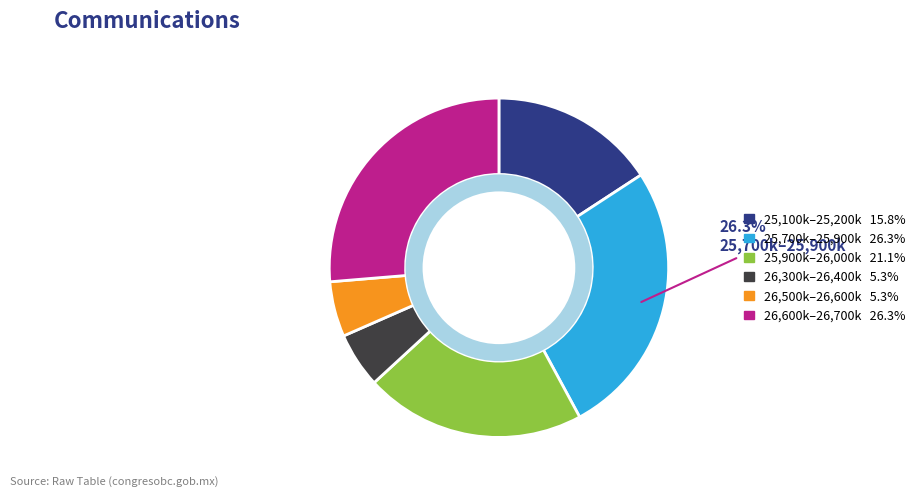

Is there a majority slice in this chart?

No